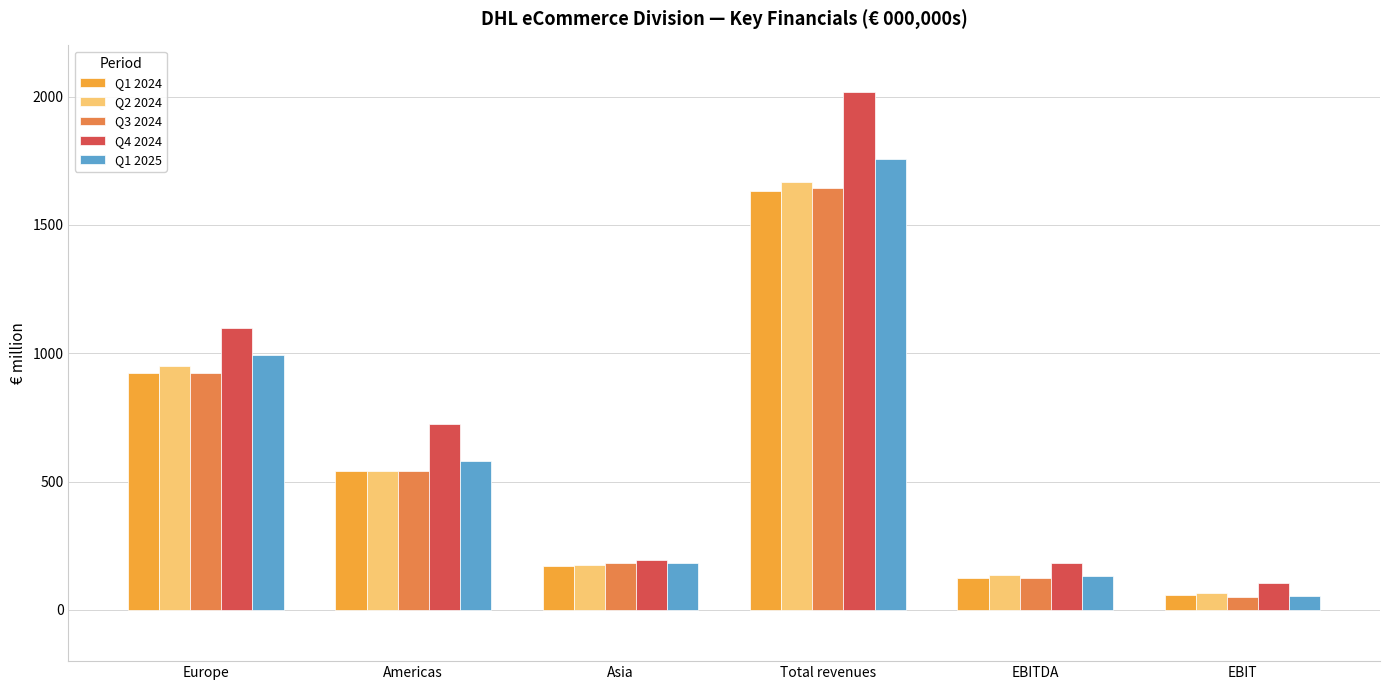

What is the label of the 2nd bar from the right?

EBITDA